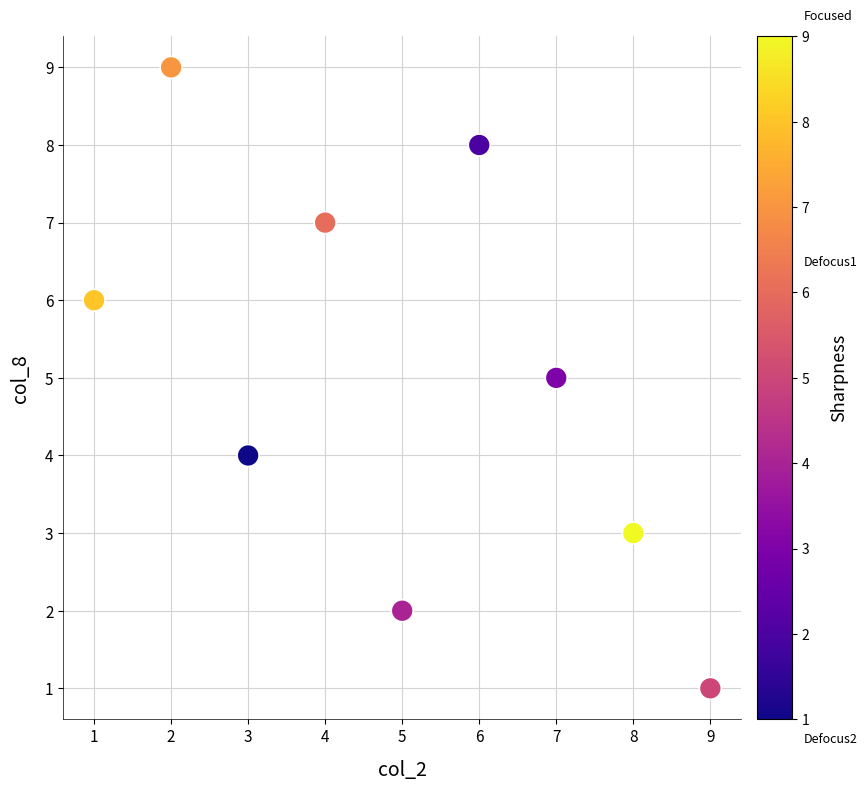

What is the average Y value?

5